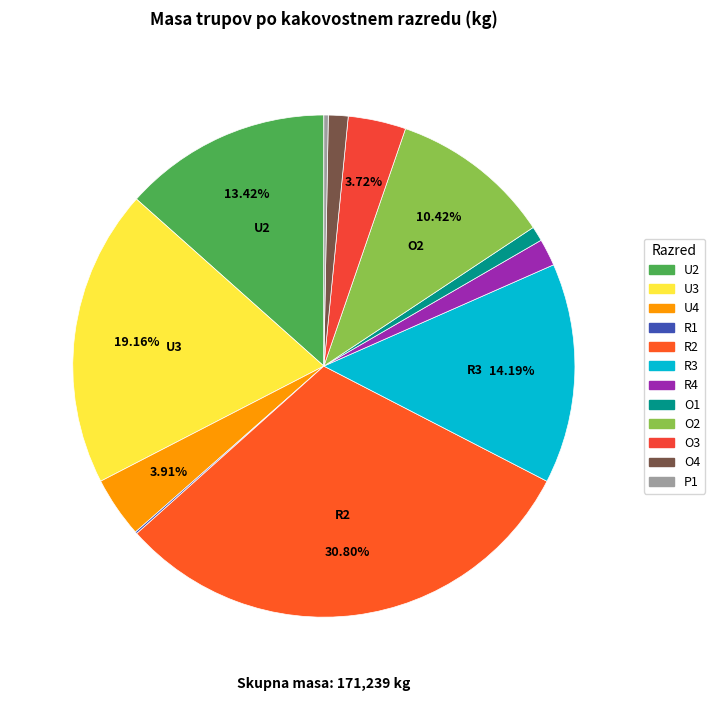

What percentage is the O3 slice, to the nearest percent?

4%